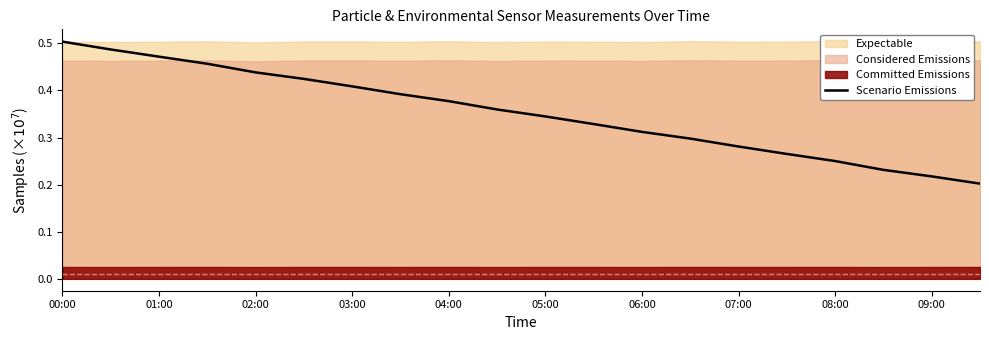

True or false: there are more than 2 points higher than both neighbors.

False